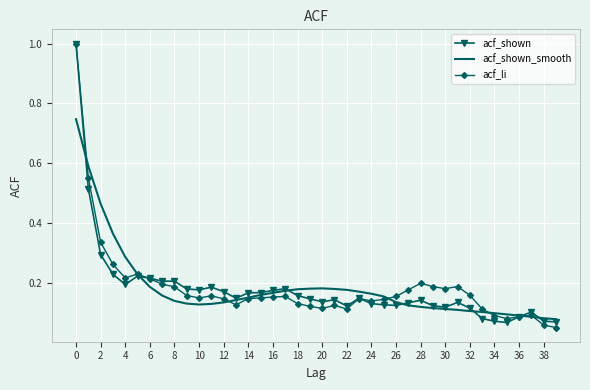

What is the greatest value displayed?

1.0